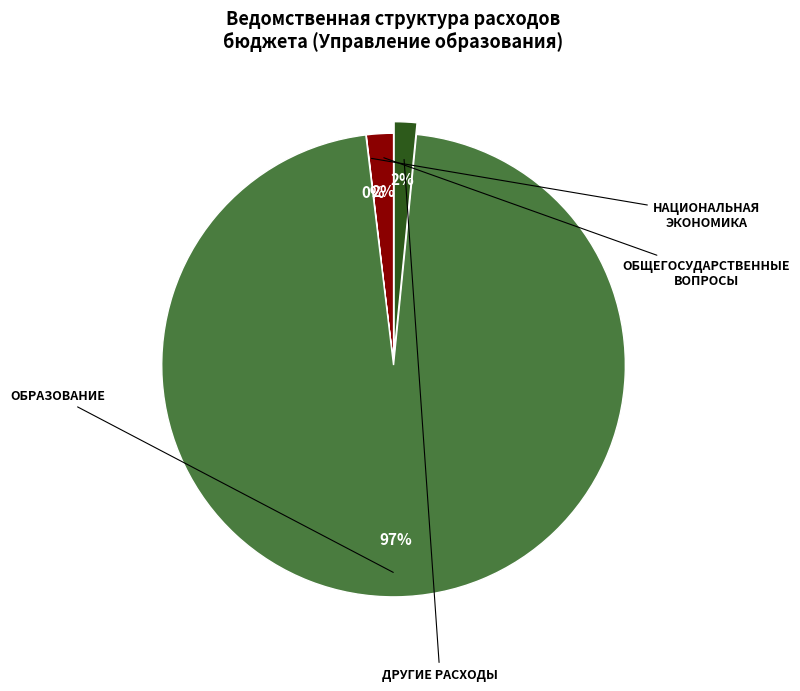

To the nearest percent, what is the difference between the largest and smallest slice percentages?

96%